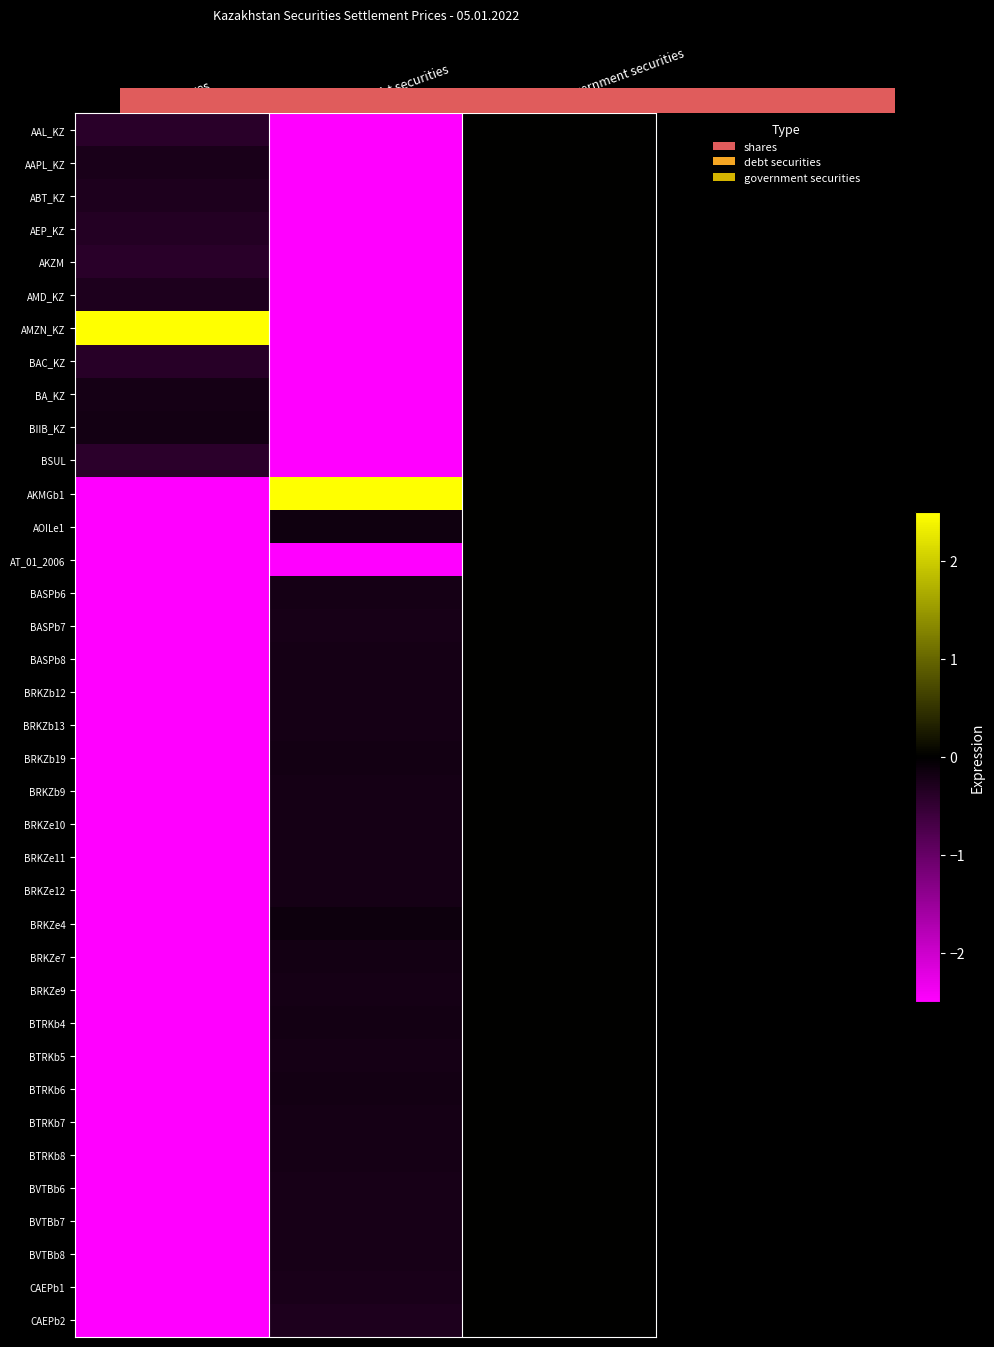

True or false: BTRKb8 has a value of -3.0 at shares.

True